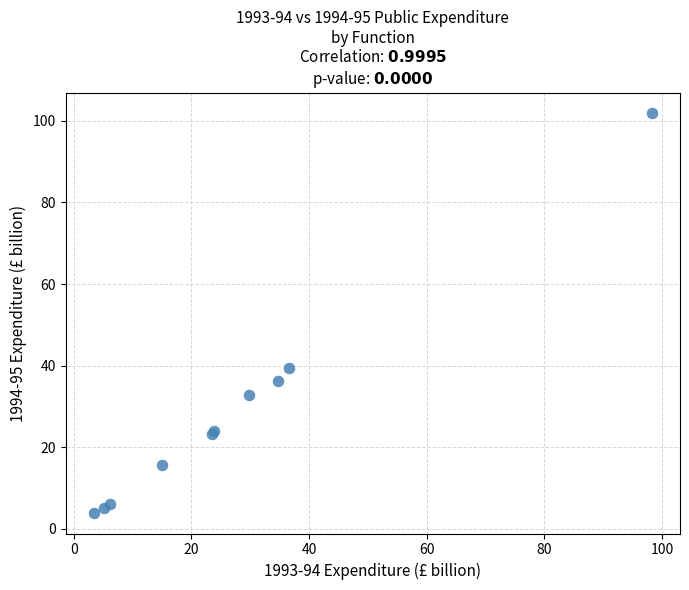

What Y value in the scatter plot is closest to 52?

39.4